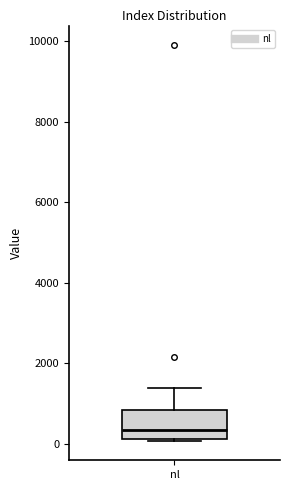

Transcribe this box plot: give where the median line is, the range the box spans, and where the two whiskers end, as read against the y-axis. The values are not printed on the chart, so give them approximately, as read against the axis.

median 400, box 200 to 800, whiskers 0 to 1400